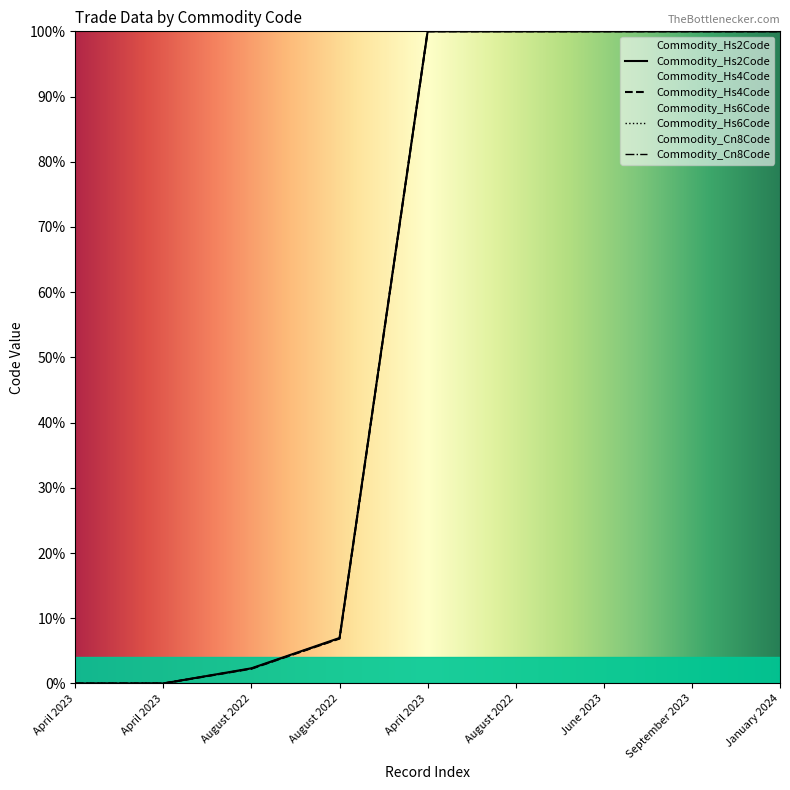

Which series ends up on top after the final intersection of Commodity_Hs6Code and Commodity_Hs2Code?

Commodity_Hs2Code